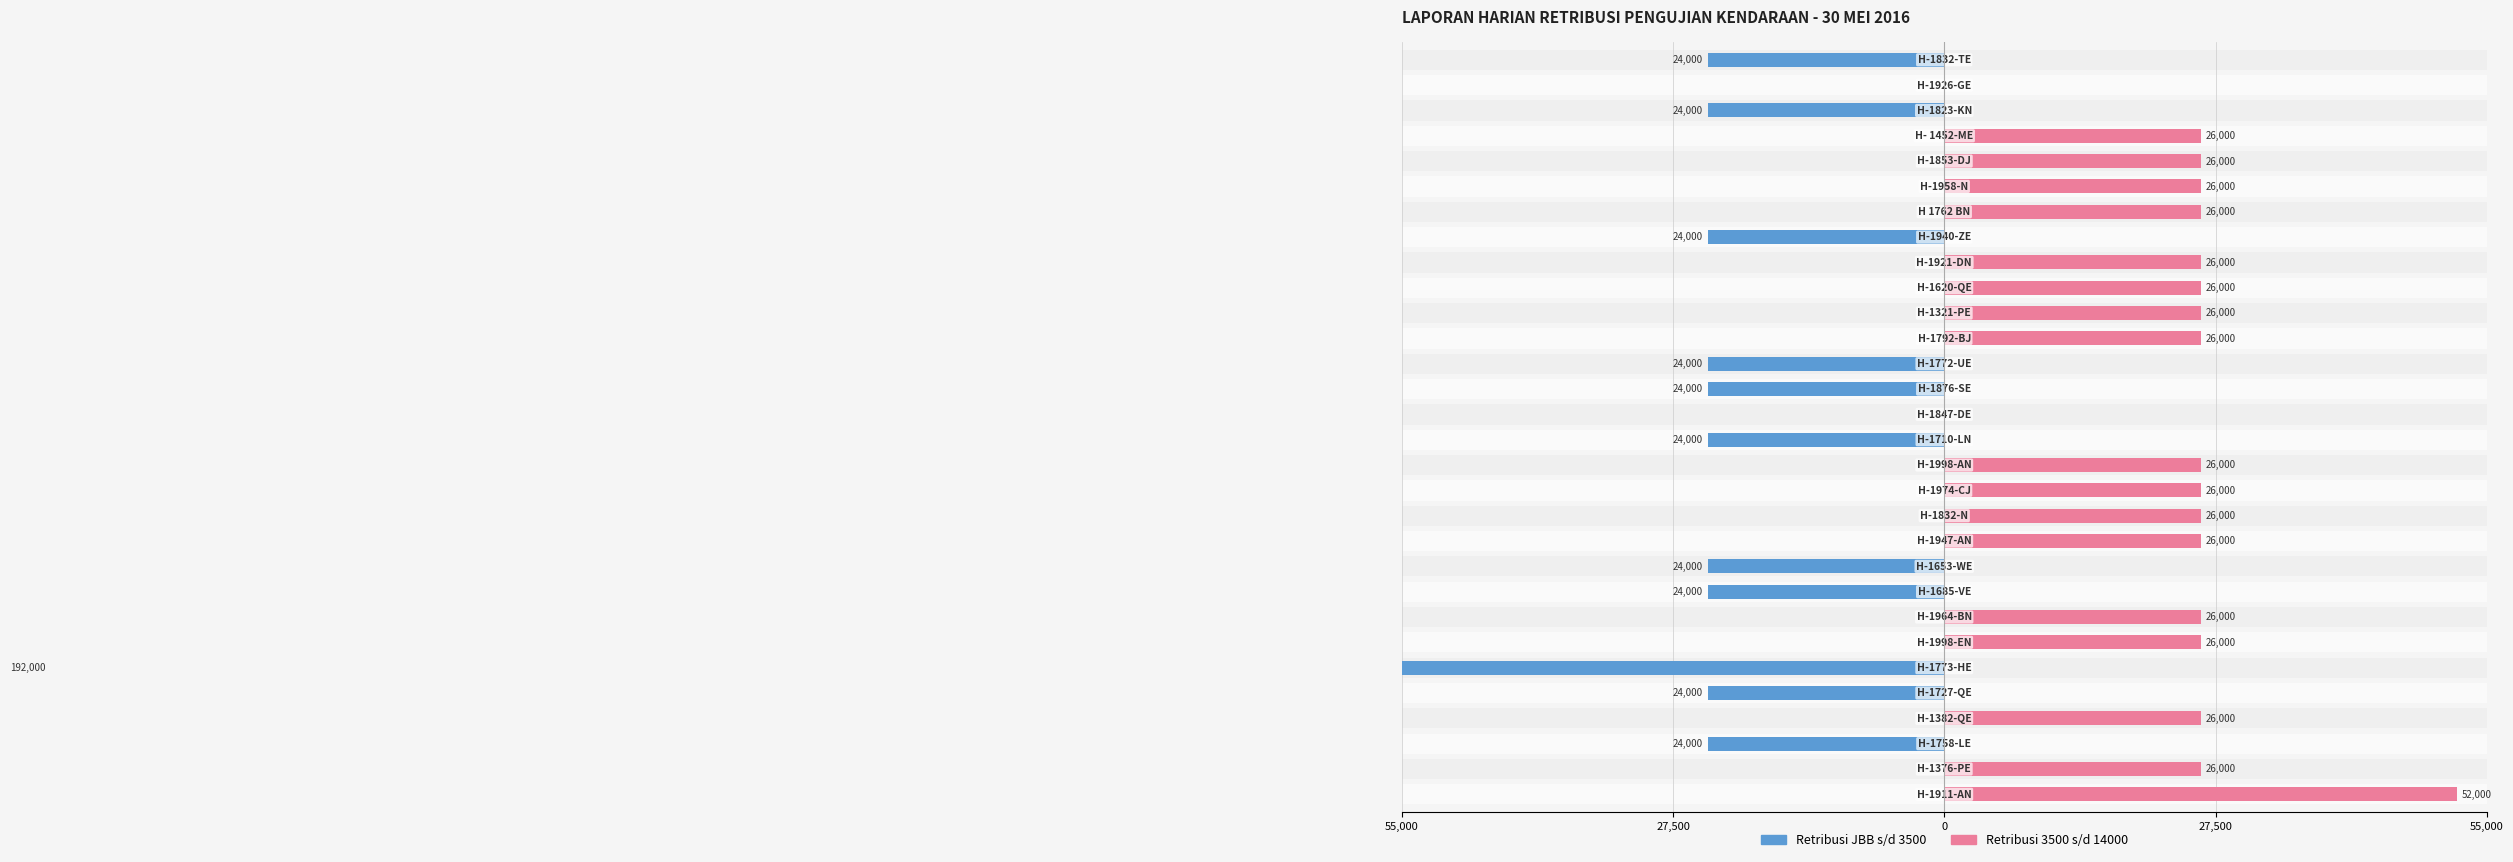

What is the average value of the Retribusi 3500 s/d 14000 series?

15600